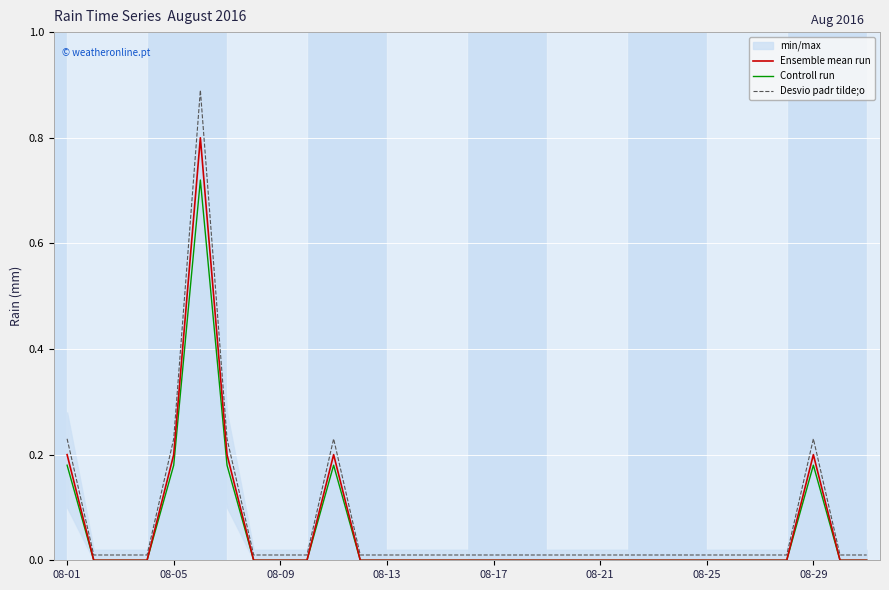

List the series in order of their overall mean, lowest first.

Controll run, Ensemble mean run, Desvio padr tilde;o